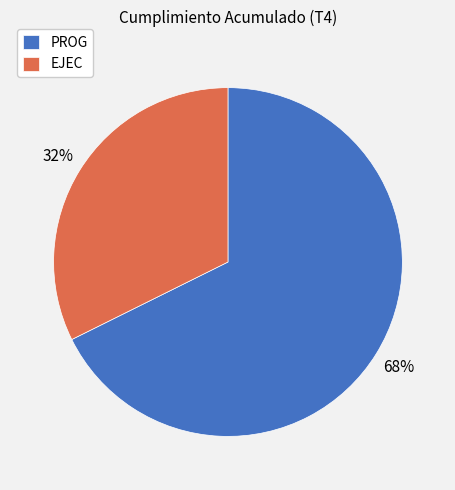

To the nearest percent, what percentage of the pie is EJEC?

32%